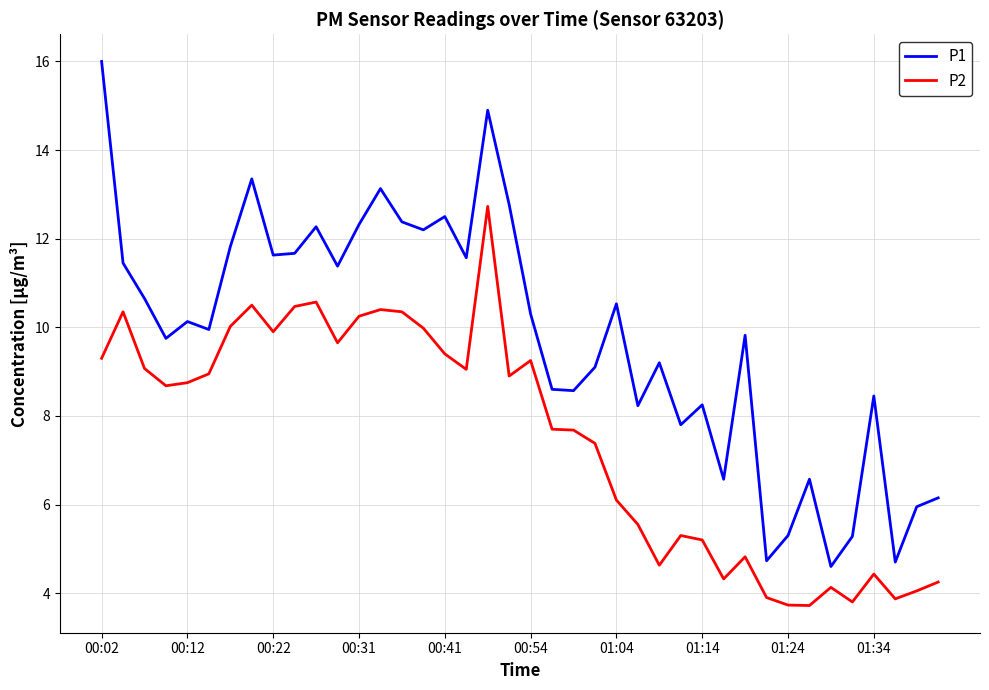

What is the minimum value for P2?

3.7